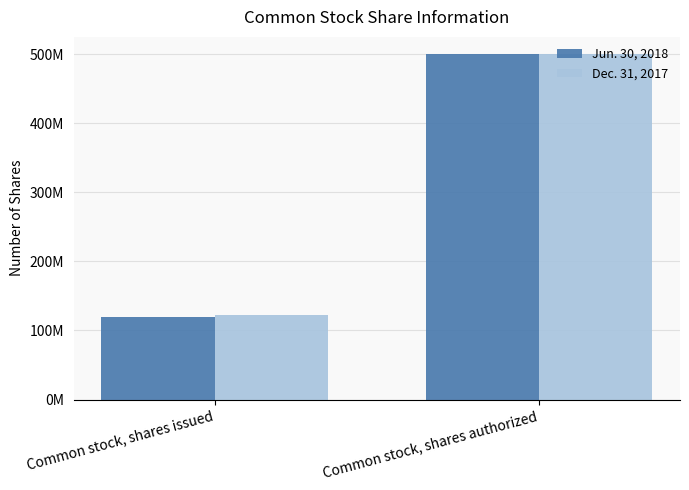

What are all the series names shown in the legend?

Jun. 30, 2018, Dec. 31, 2017